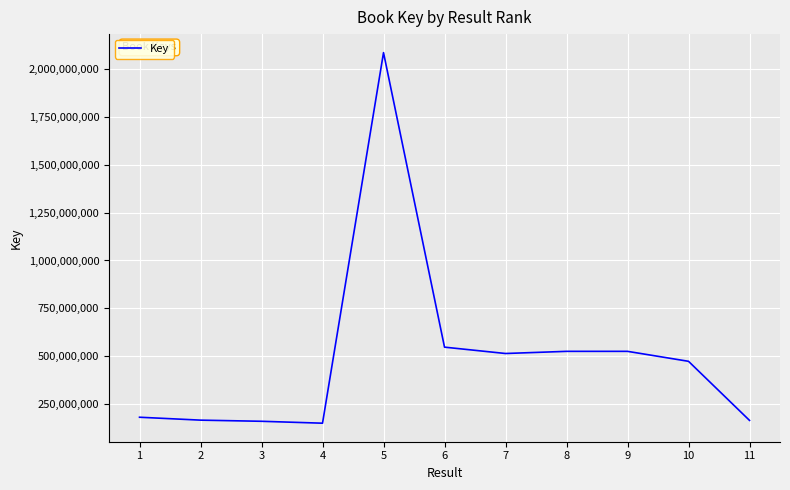

What is the maximum value shown in the chart?

2084814770